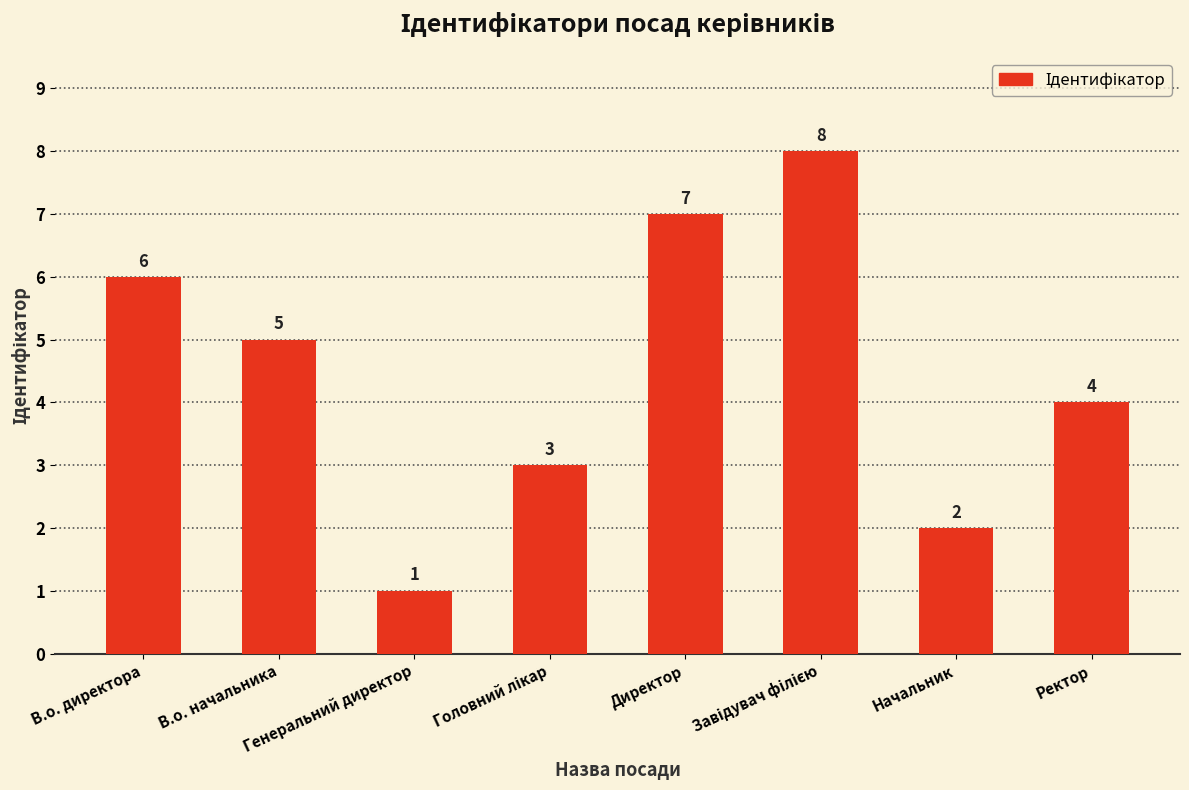

What is the maximum value shown in the chart?

8